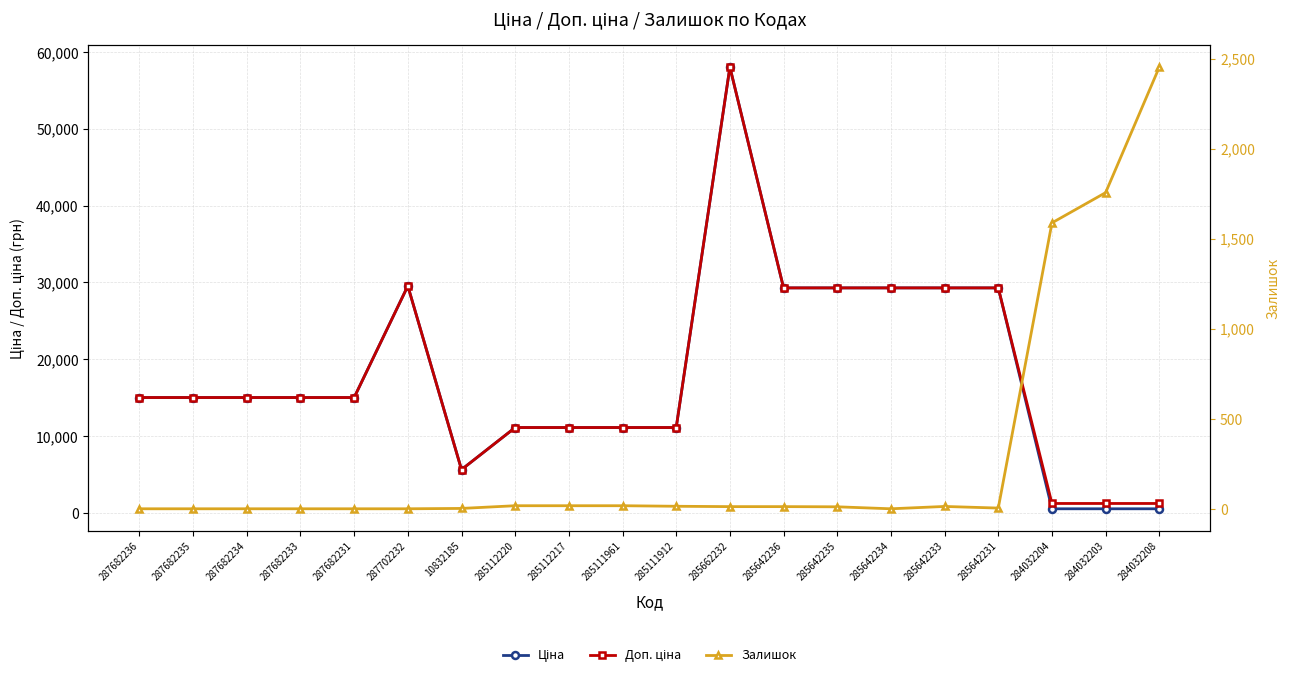

True or false: Ціна and Доп. ціна intersect in this chart.

False